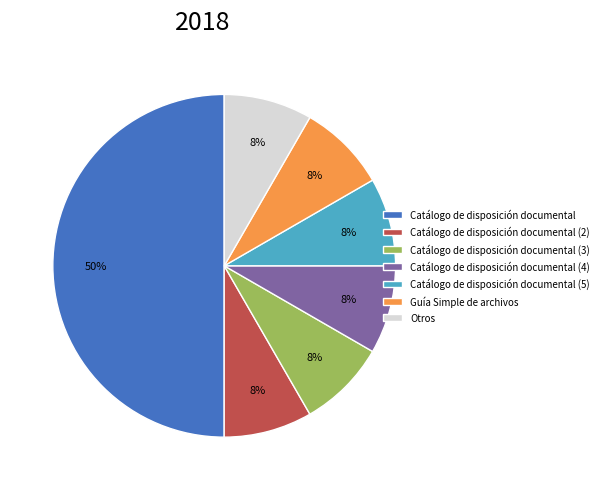

How many slices are in this pie chart?

7